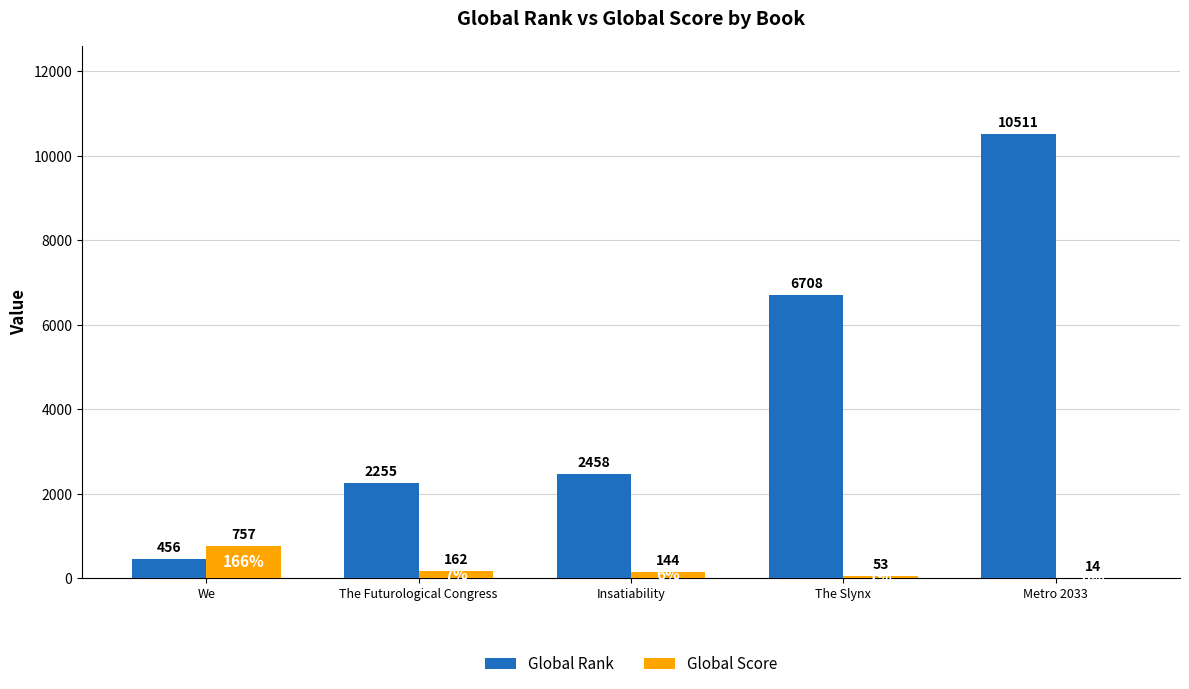

How many bars are there in total?

10